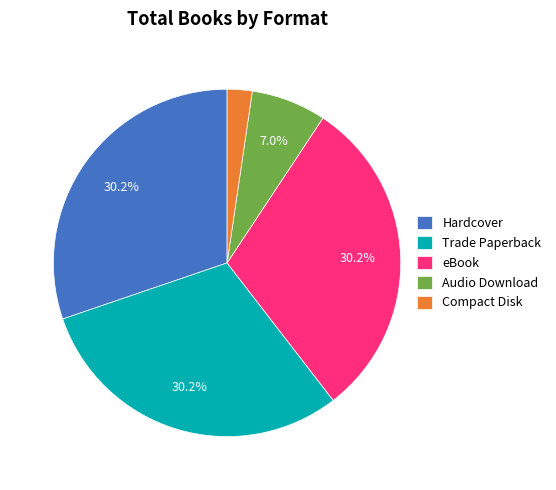

What percentage is the Audio Download slice, to the nearest percent?

7%